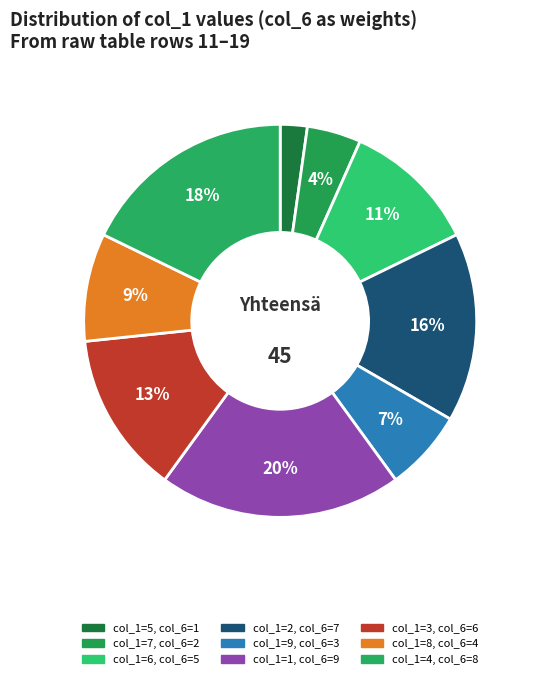

How many segments does this pie chart have?

9